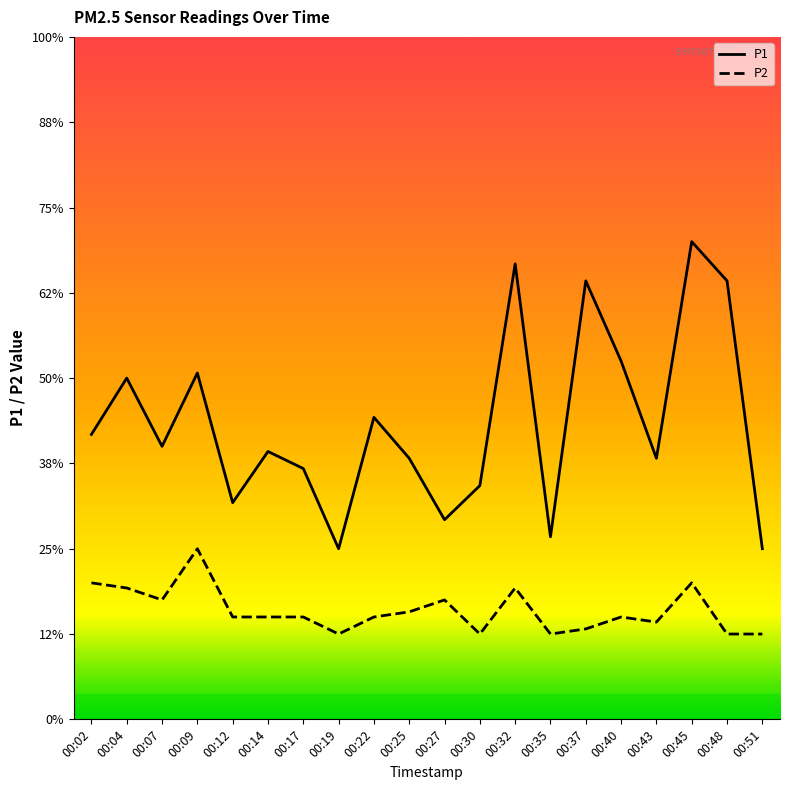

Which has a higher value, 00:30 or 00:48?

00:48